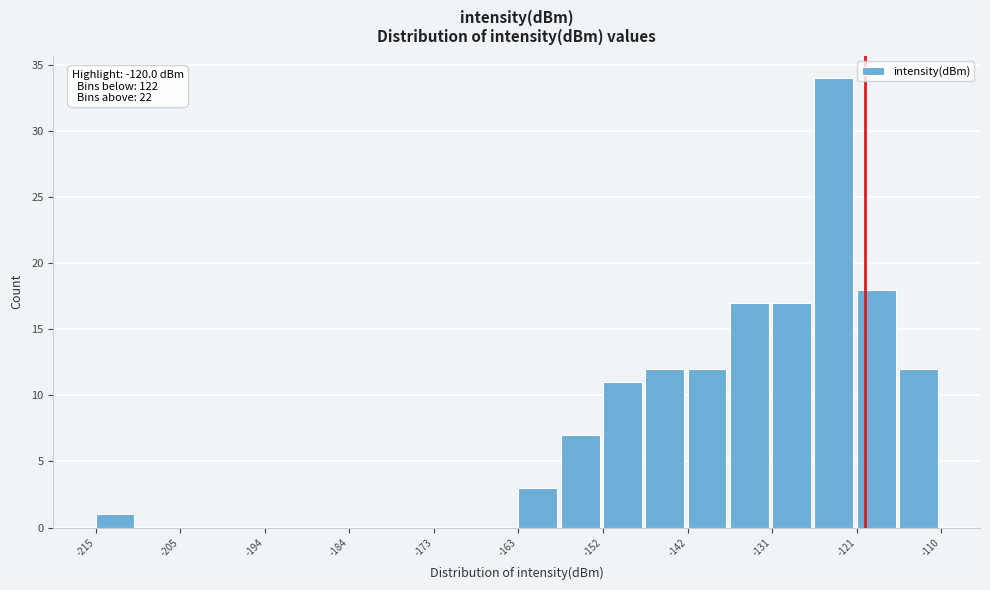

Around what value on the x-axis is the tallest bar? Give the approximate position of its centre, as read against the axis.

-124